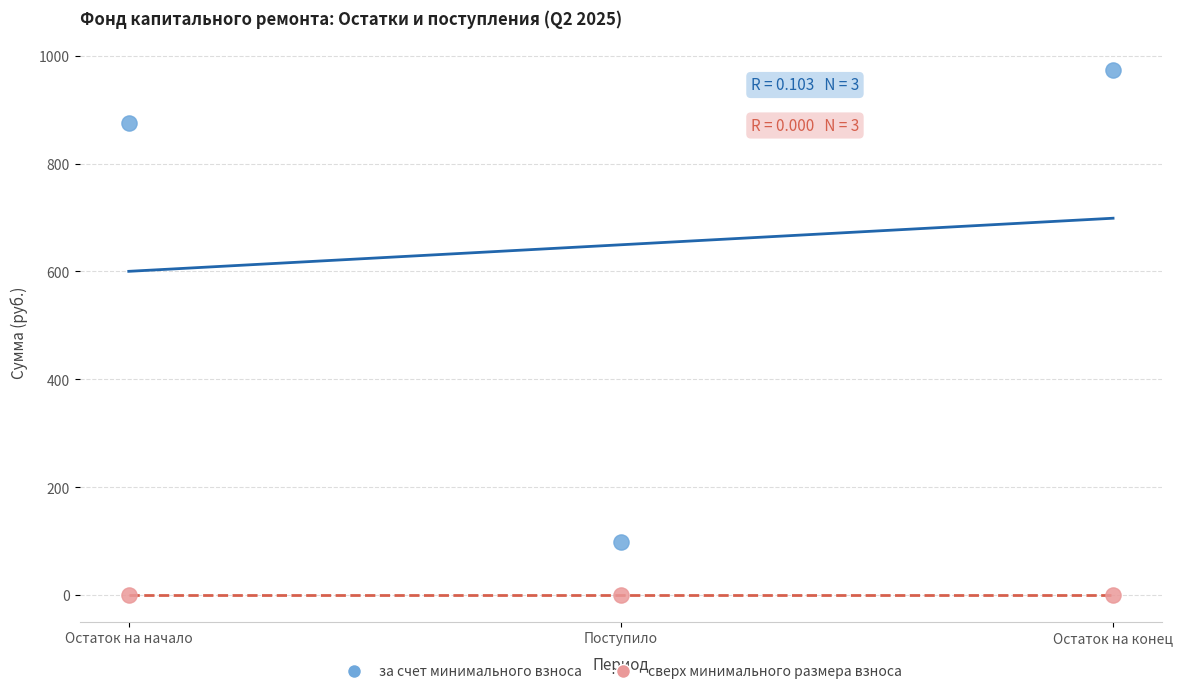

Which series reaches the minimum Y coordinate?

сверх минимального размера взноса